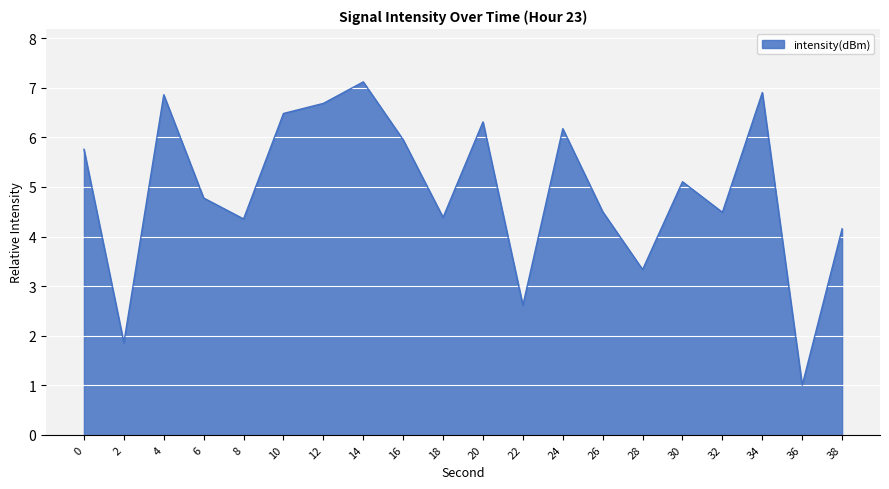

What is the difference between the values at 34 and 30?

1.8